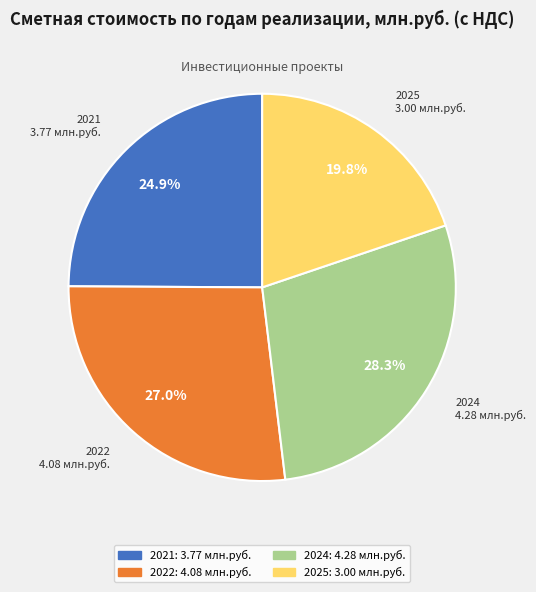

How many segments does this pie chart have?

4